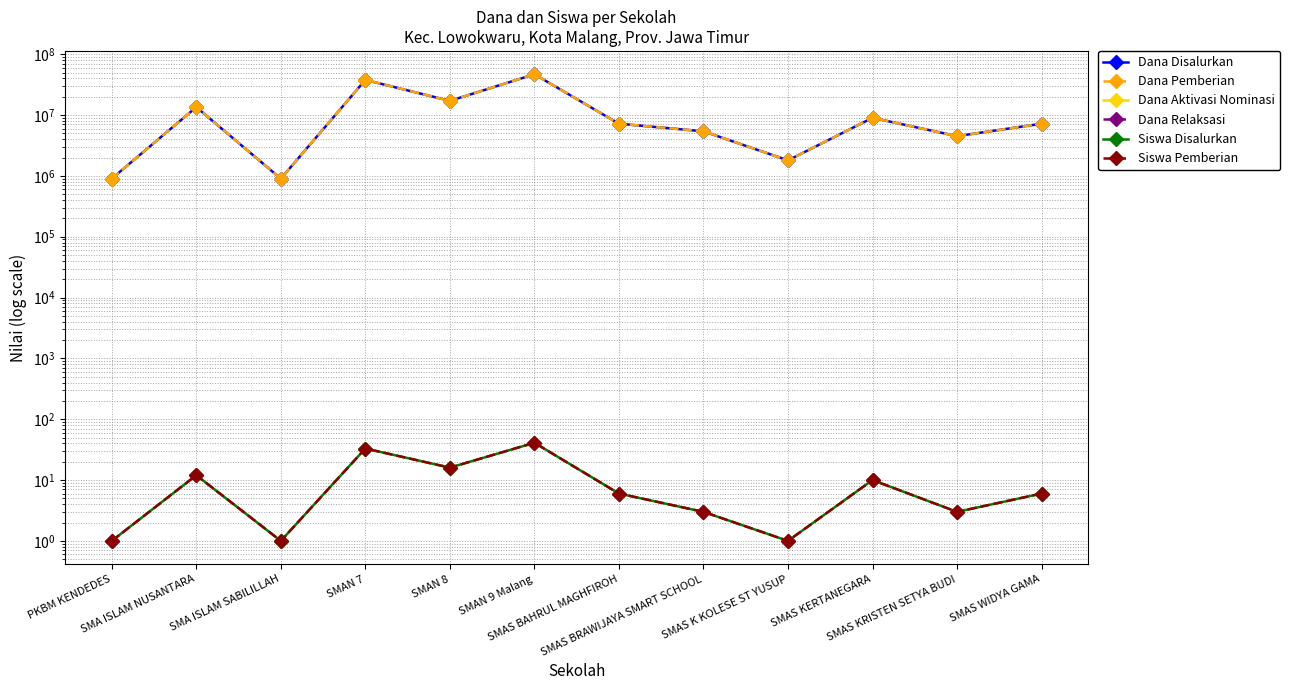

True or false: Dana Disalurkan and Siswa Pemberian cross at least once.

False